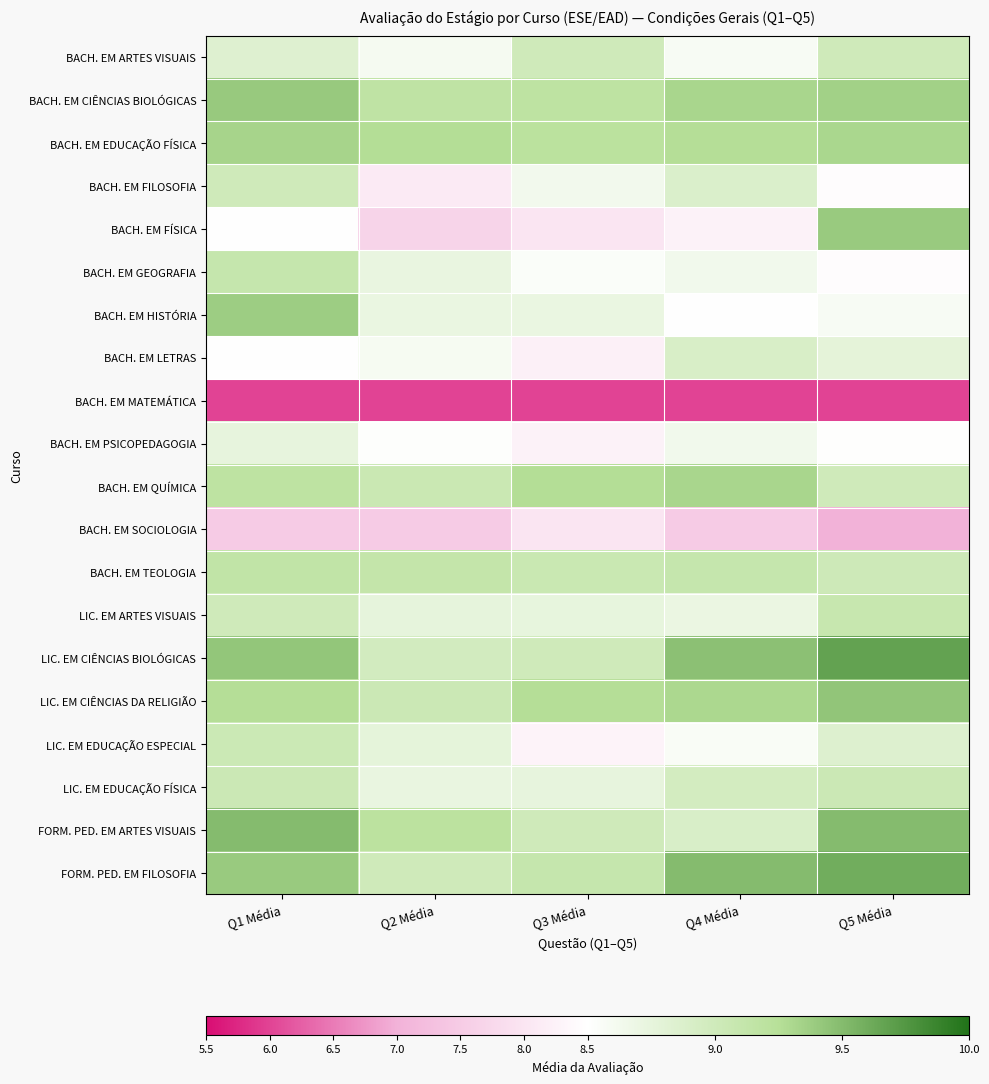

Between Q3 Média and Q5 Média, which series saw the biggest shift?

BACH. EM FÍSICA